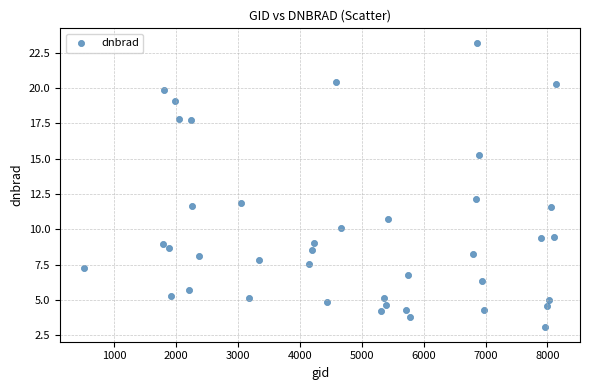

What is the range of Y values (max minus min)?

20.2